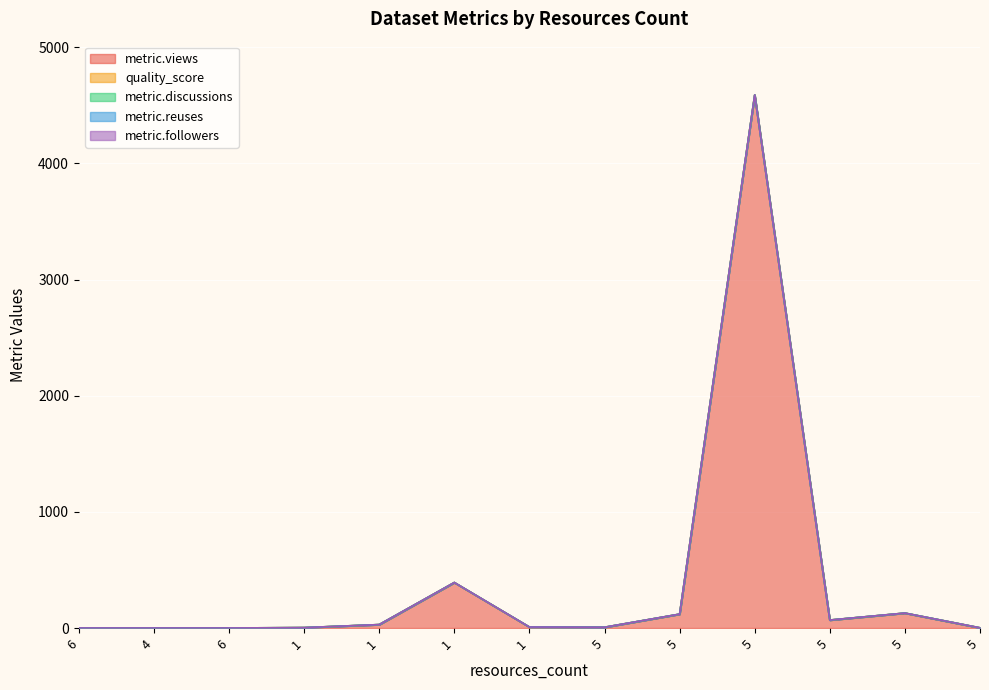

Rank the series by their maximum value, from highest to lowest.

metric.views, quality_score, metric.discussions, metric.reuses, metric.followers